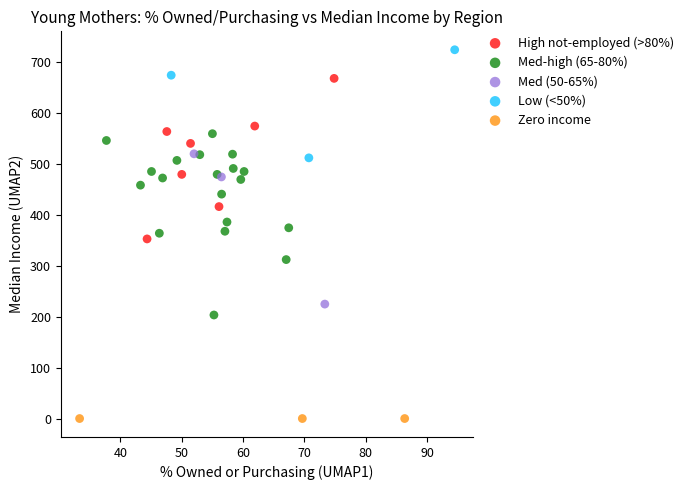

Which series contains the highest Y value?

Low (<50%)